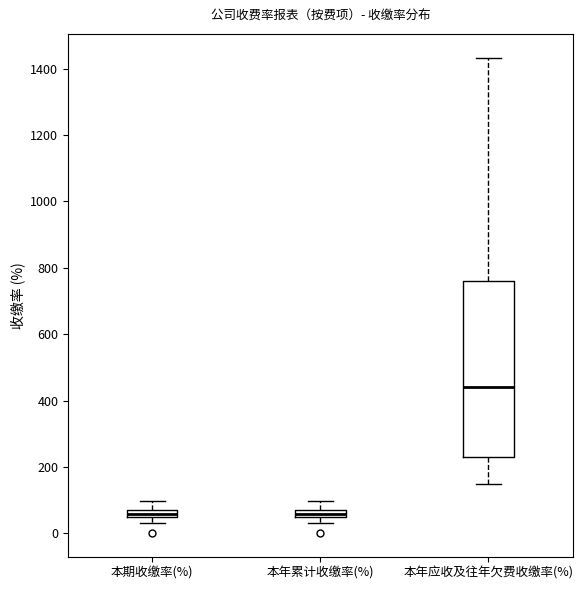

Which box has the highest median line?

本年应收及往年欠费收缴率(%)